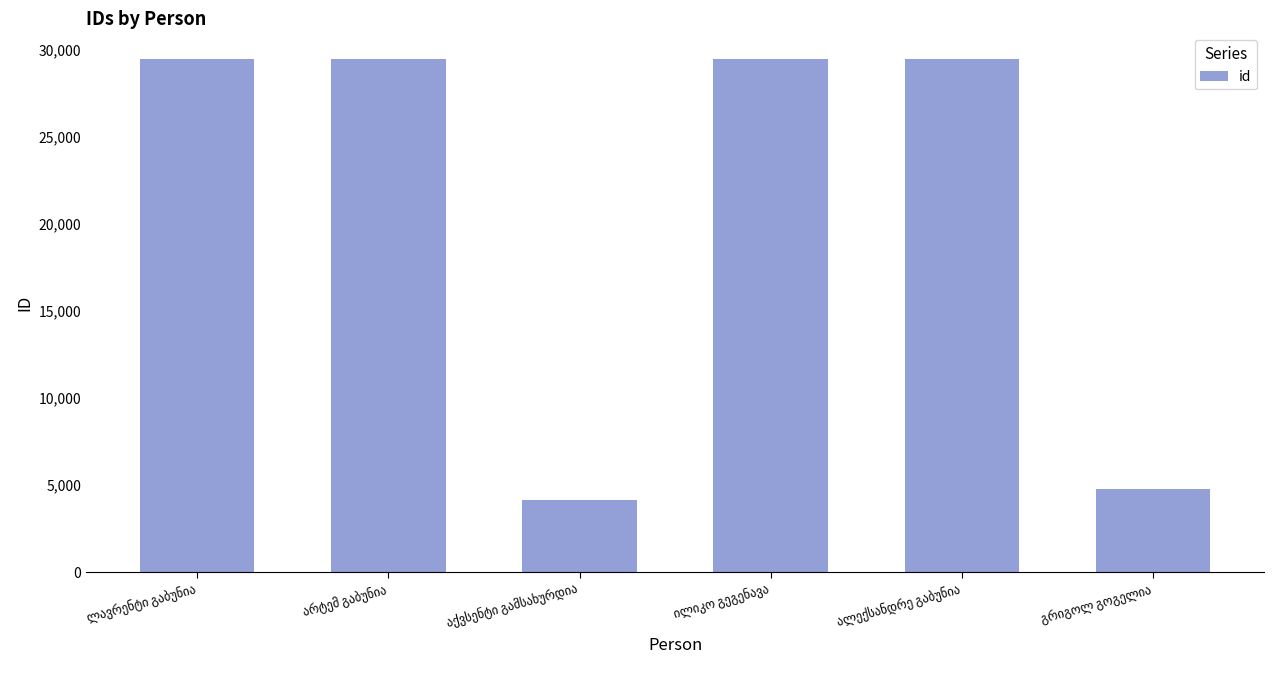

What is the smallest value displayed?

4164